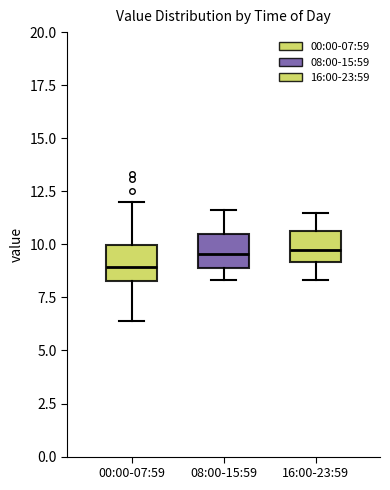

Reading left to right, read every box against the y-axis: the position of its median line, the range the box covers, and the ends of its whiskers. The values are not printed on the chart, so give them approximately, as read against the axis.

00:00-07:59: median 9.0, box 8.5 to 10.0, whiskers 6.5 to 12.0
08:00-15:59: median 9.5, box 9.0 to 10.5, whiskers 8.5 to 11.5
16:00-23:59: median 10.0, box 9.0 to 10.5, whiskers 8.5 to 11.5